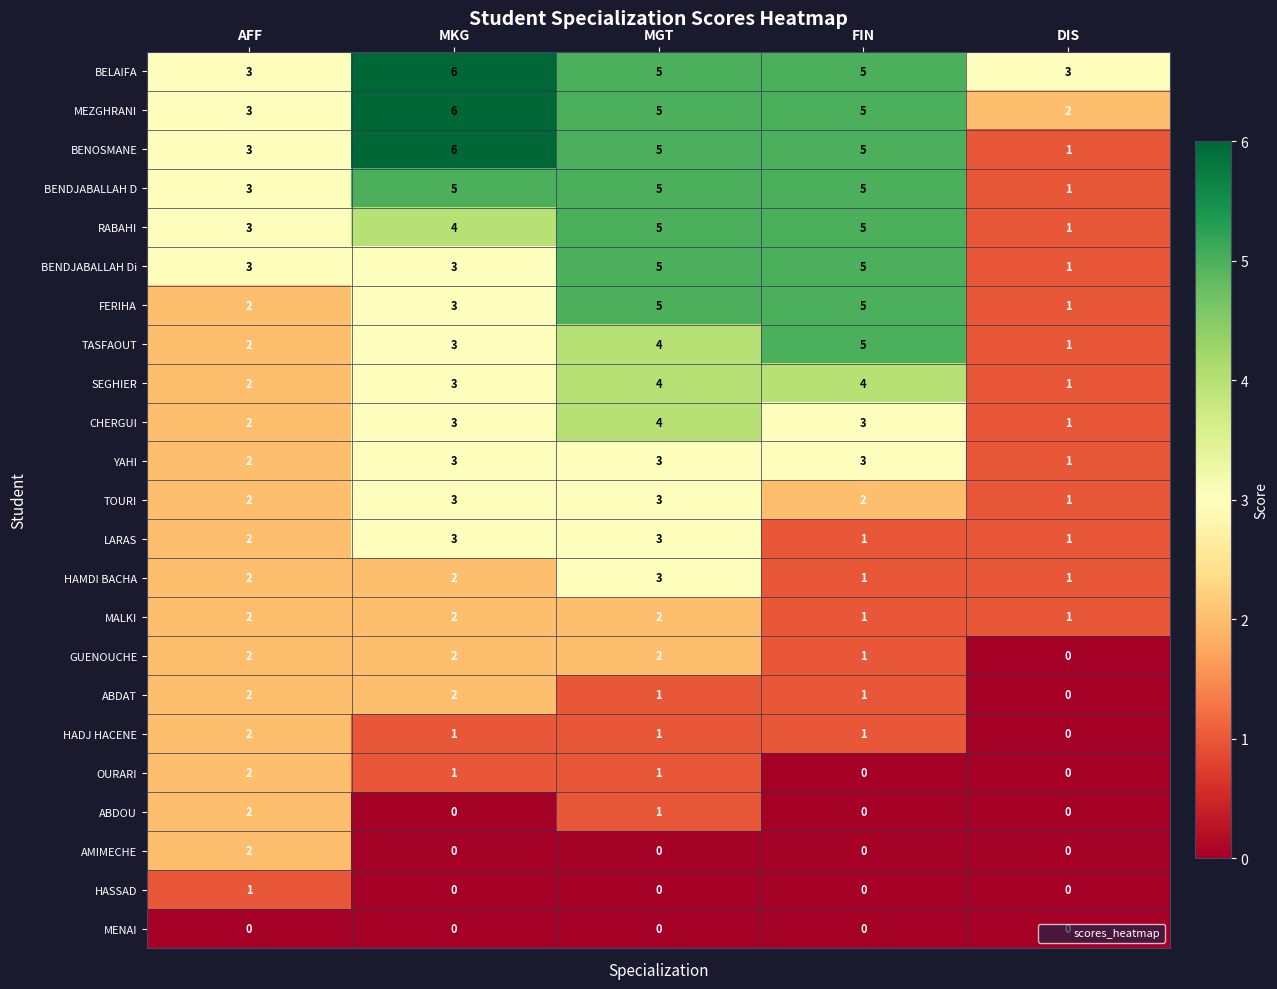

Which label corresponds to the largest value in the chart?

MKG